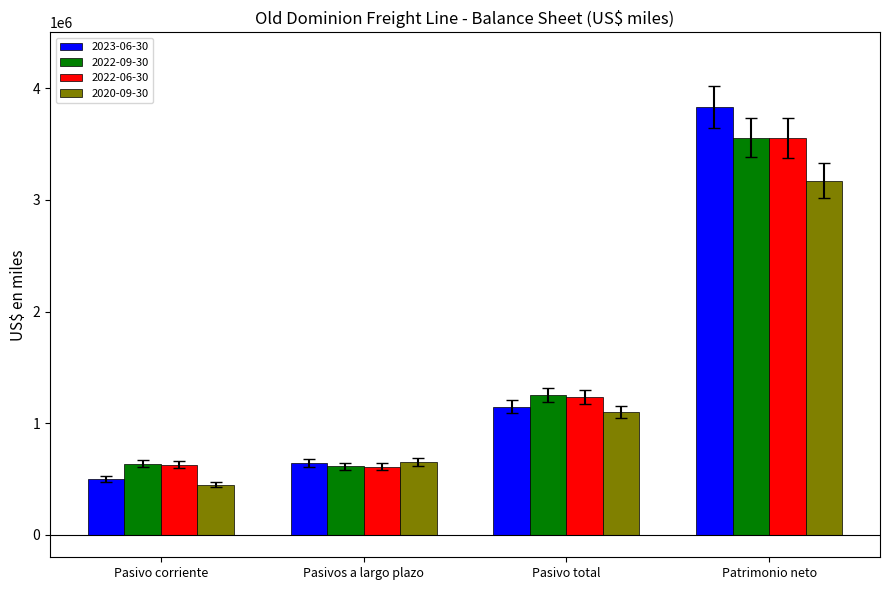

Is it true that 2023-06-30 equals 643879 at Pasivos a largo plazo?

True